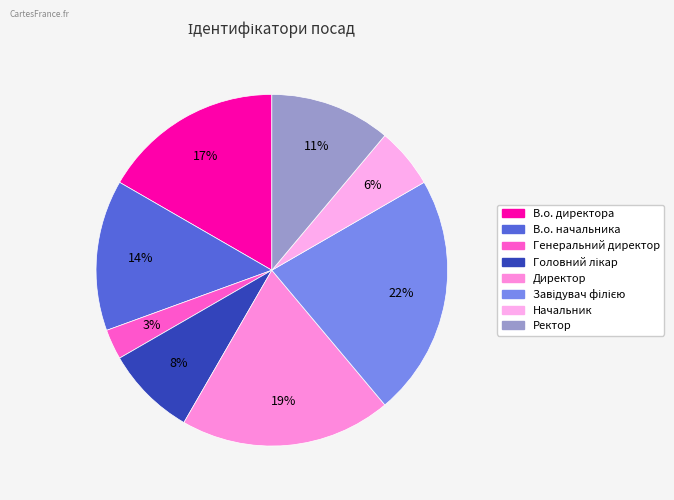

Between Директор and Начальник, which is larger?

Директор